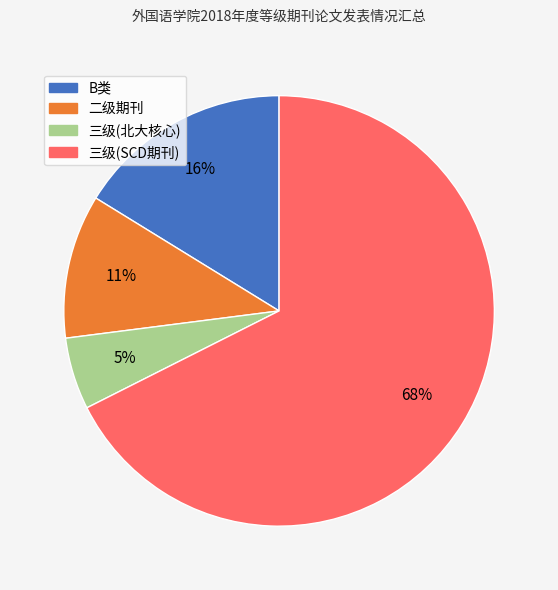

Is there any slice that represents more than half of the pie?

Yes